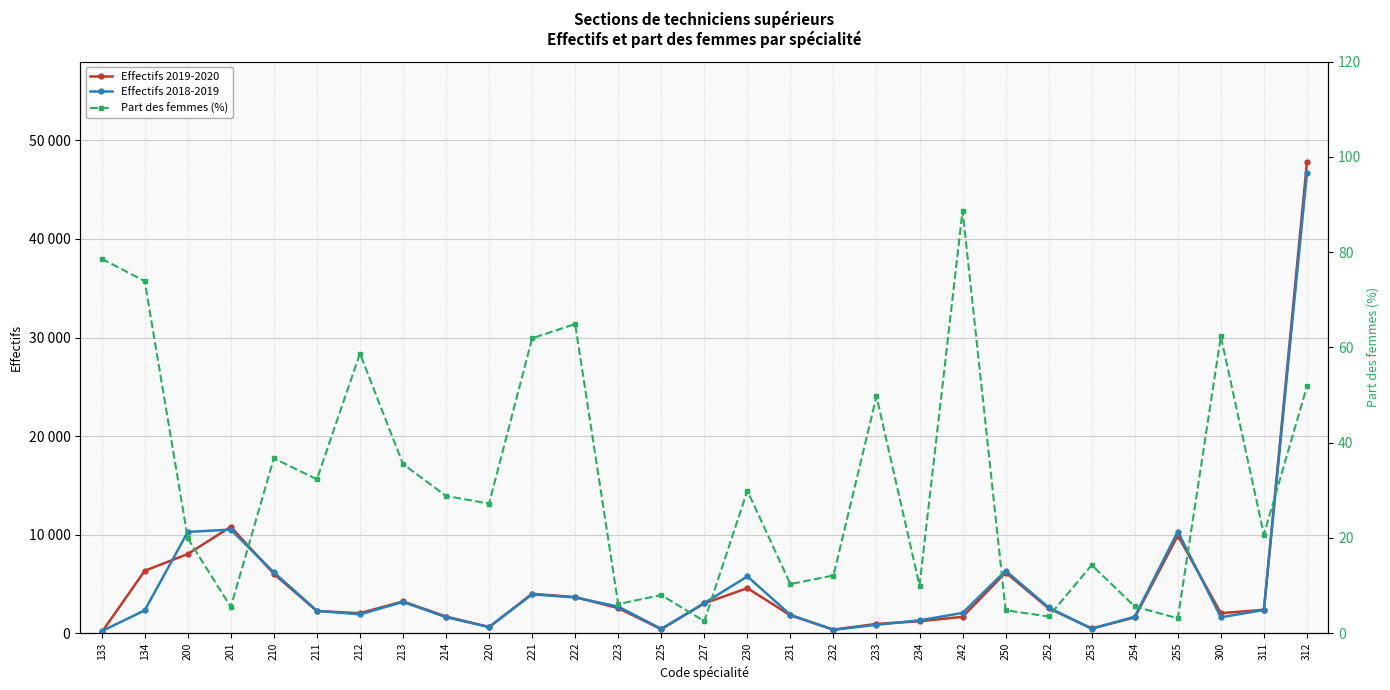

At which category is the sum across all series the highest?

312